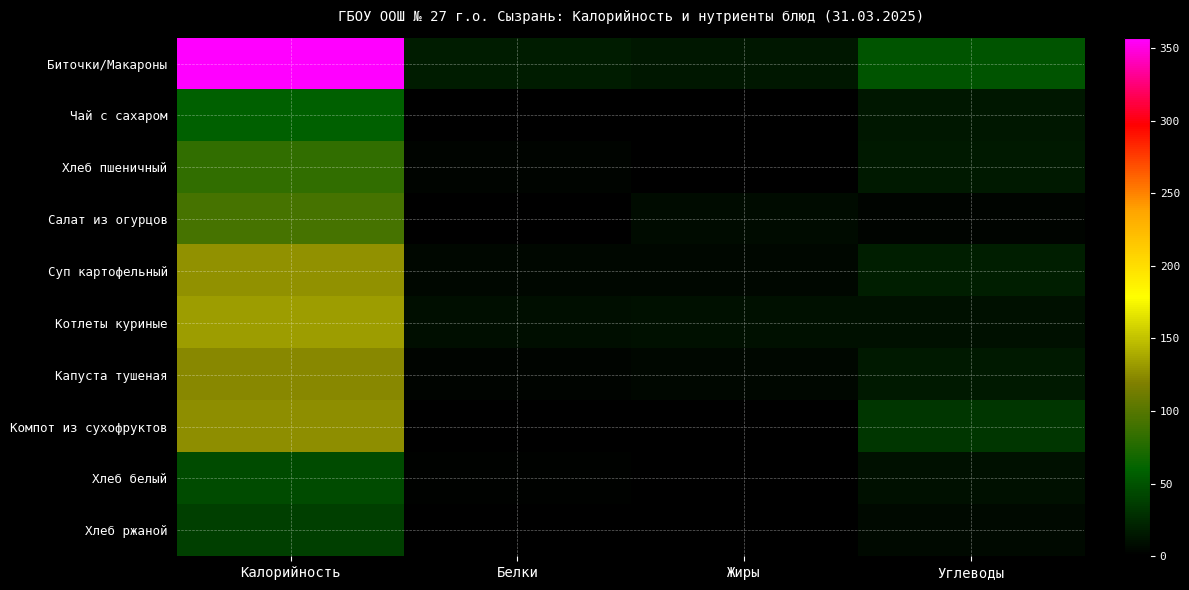

Reading left to right, transcribe all the data shown in this chart.

Биточки/Макароны: Калорийность=357.2	Белки=16.9	Жиры=14.9	Углеводы=50.3
Чай с сахаром: Калорийность=57.3	Белки=0.2	Жиры=0.1	Углеводы=15.0
Хлеб пшеничный: Калорийность=83.2	Белки=3.0	Жиры=0.2	Углеводы=16.4
Салат из огурцов: Калорийность=93.0	Белки=0.7	Жиры=8.0	Углеводы=3.5
Суп картофельный: Калорийность=127.6	Белки=4.7	Жиры=4.3	Углеводы=18.6
Котлеты куриные: Калорийность=133.2	Белки=8.9	Жиры=10.0	Углеводы=10.0
Капуста тушеная: Калорийность=123.5	Белки=3.6	Жиры=5.3	Углеводы=16.5
Компот из сухофруктов: Калорийность=126.1	Белки=0.9	Жиры=0.0	Углеводы=32.1
Хлеб белый: Калорийность=45.2	Белки=1.5	Жиры=0.2	Углеводы=9.9
Хлеб ржаной: Калорийность=38.0	Белки=1.1	Жиры=0.2	Углеводы=6.4